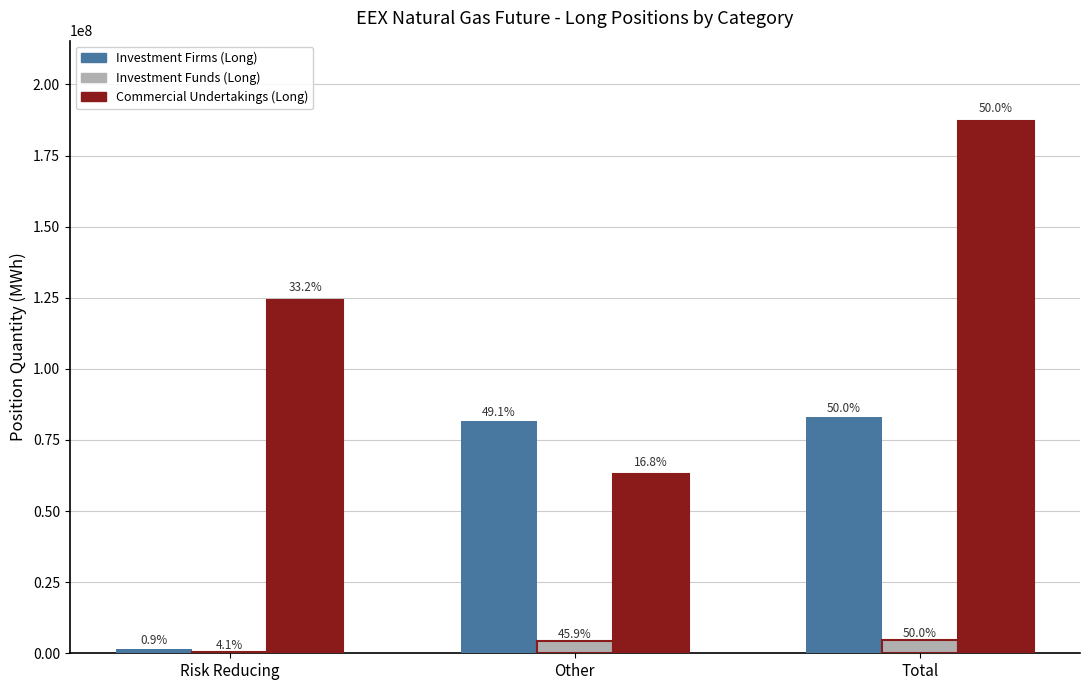

What is the total value across all series at Risk Reducing?

126083473